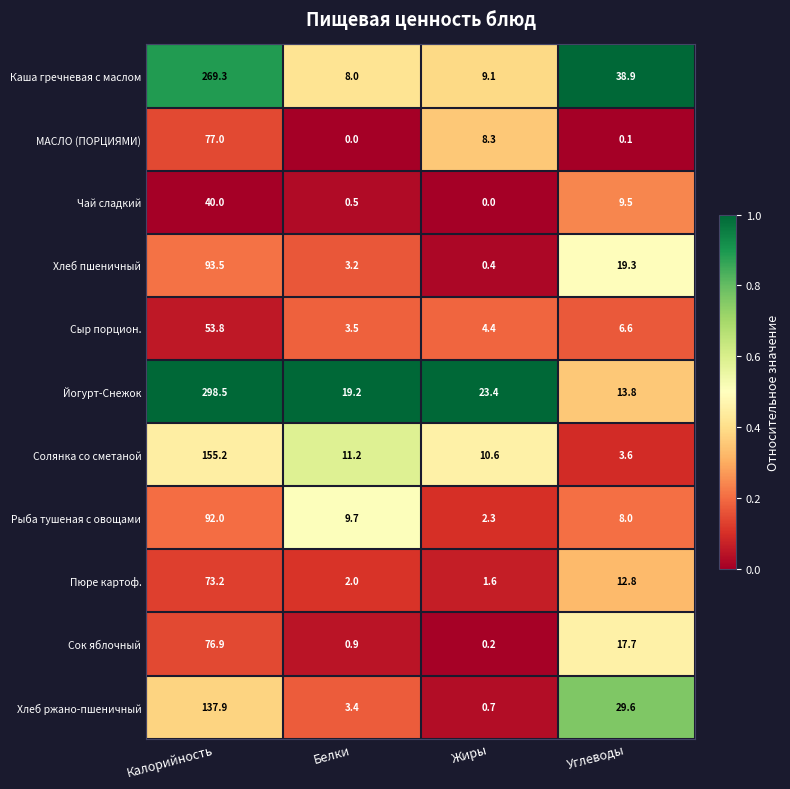

What is the total value across all series at Углеводы?

159.9